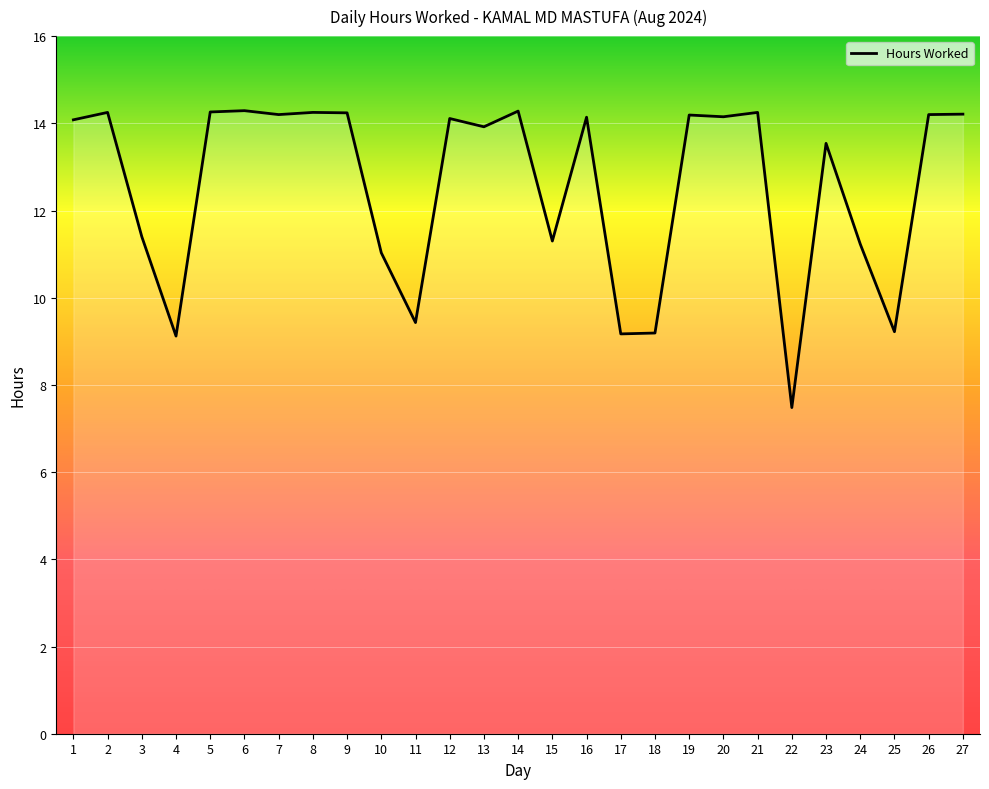

Where is the first local maximum?

2